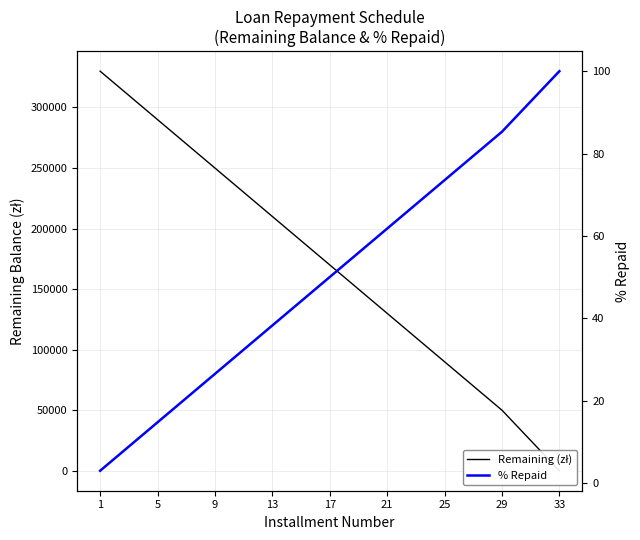

Between 25 and 33, which series saw the biggest shift?

Remaining (zł)